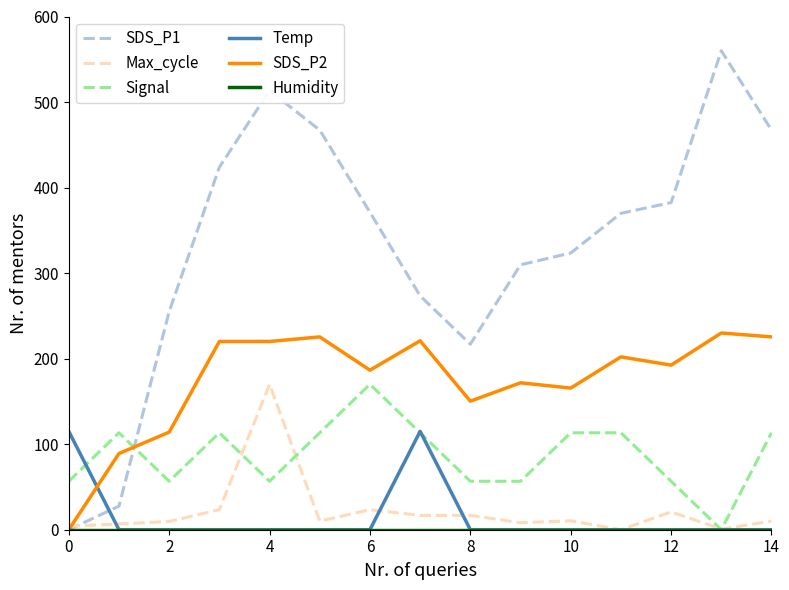

After their last crossing, which series has the higher values: Temp or SDS_P1?

SDS_P1